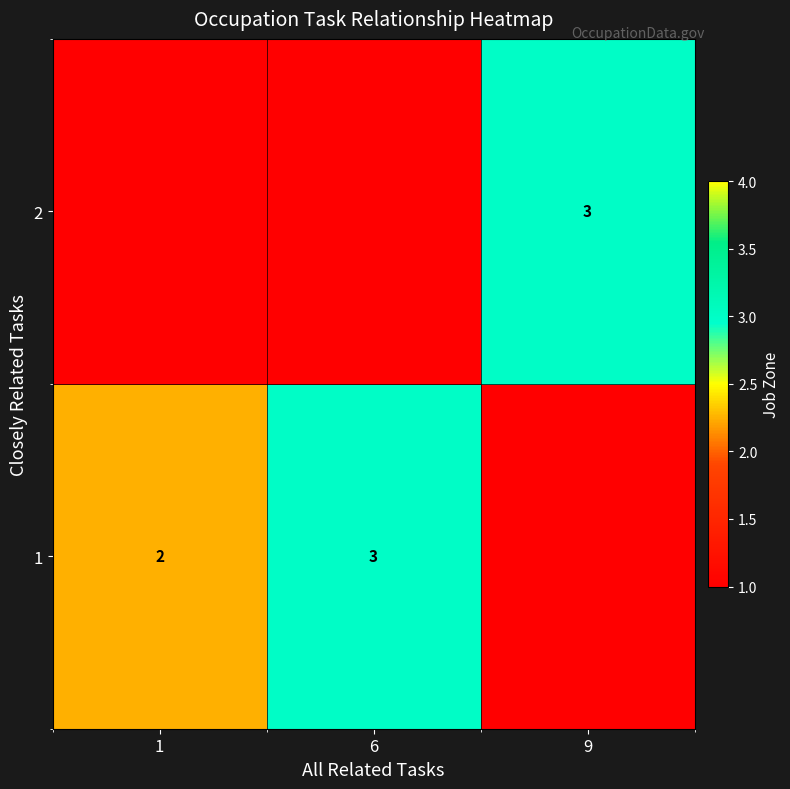

Is the value of 1 at 1 greater than the value of 2 at 9?

No